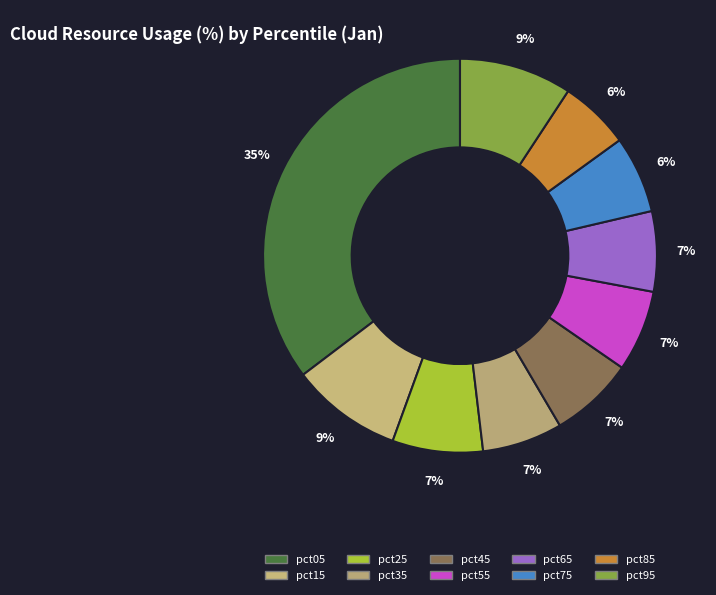

Between pct35 and pct95, which is larger?

pct95